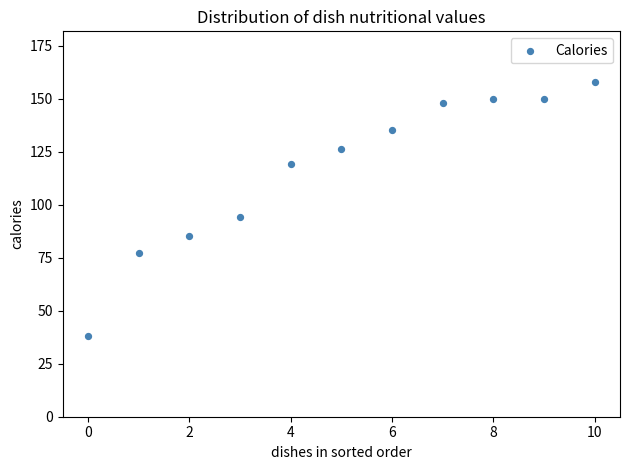

What Y value in the scatter plot is closest to 98?

94